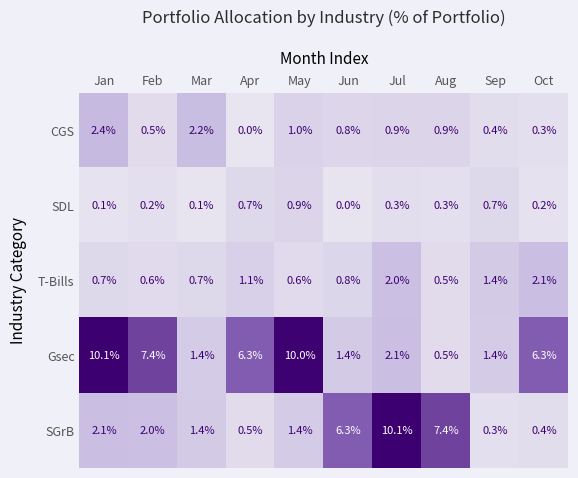

At how many categories does at least one series exceed 0?

10